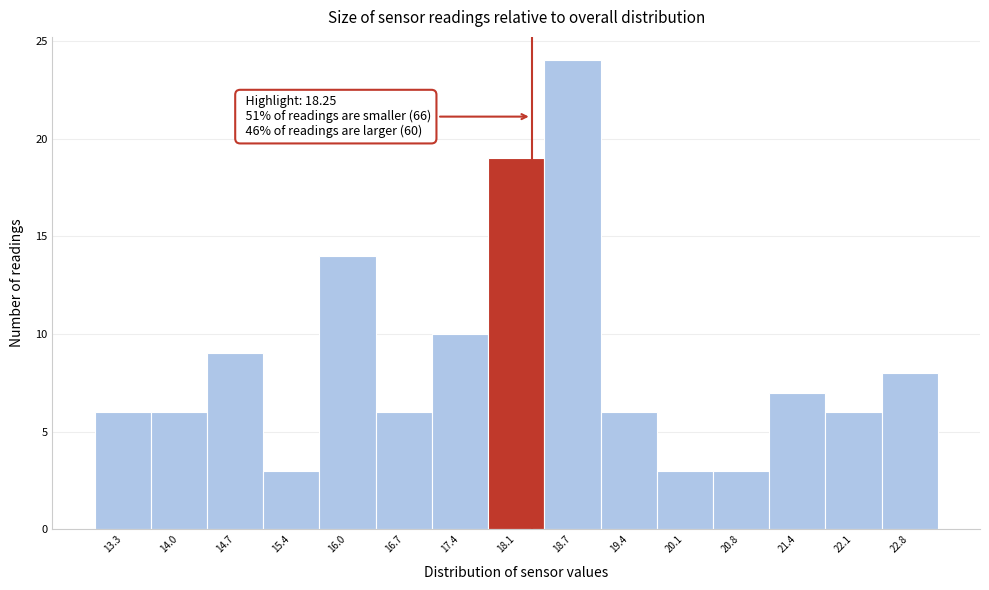

Which range on the x-axis has the tallest bar?

18.4 to 19.1